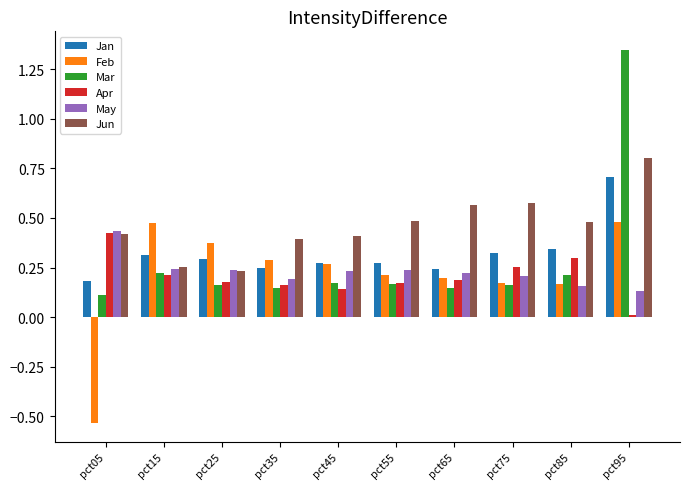

At how many categories does at least one series exceed 0?

10